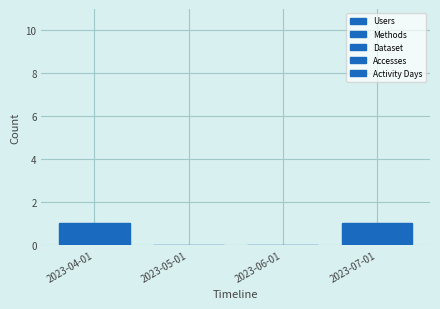

How many Activity Days values are between 0 and 1?

4